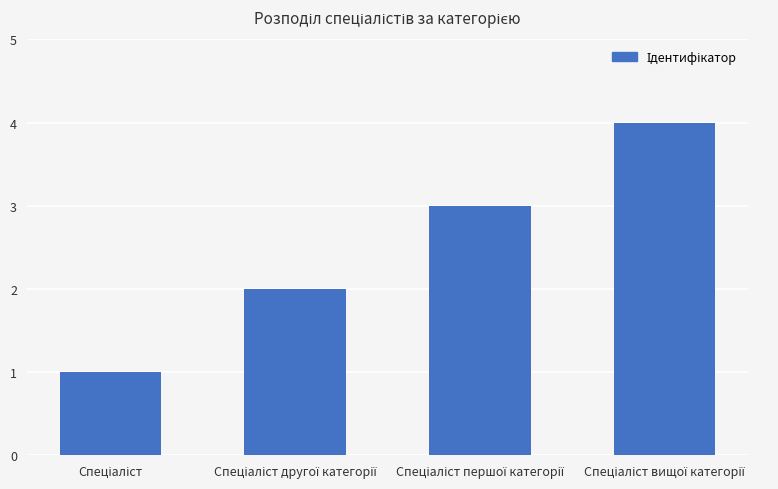

Reading left to right, extract all data points from this chart.

1	2	3	4